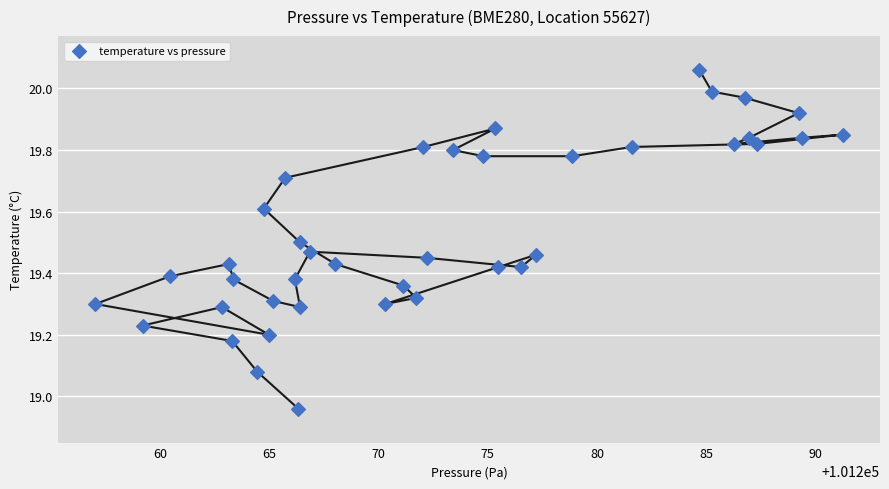

What is the range of Y values (max minus min)?

1.1